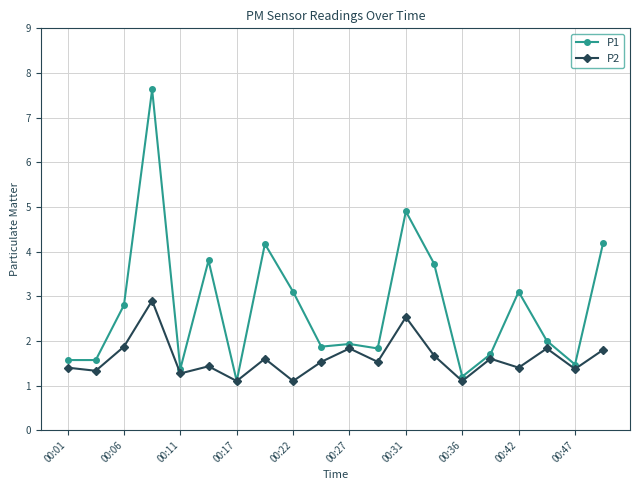

Which series has the largest total across all categories?

P1